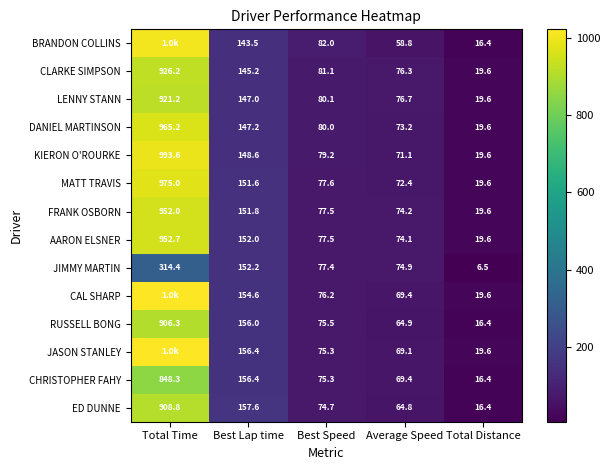

Where is ED DUNNE nearest to the value 462?

Best Lap time